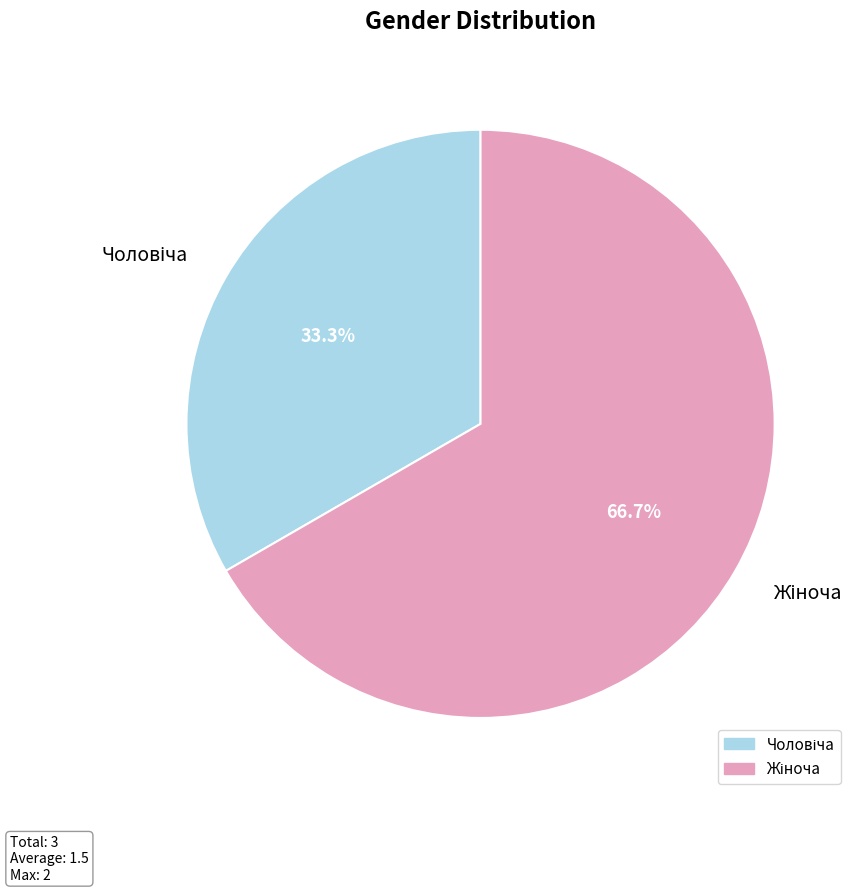

Does any single category account for the majority?

Yes